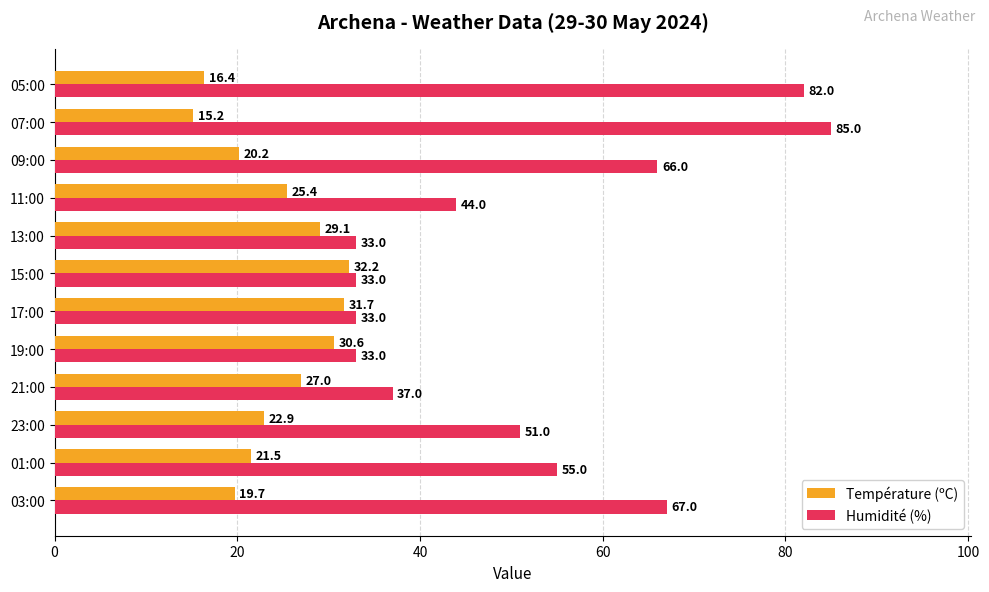

What value does the Humidité (%) series have at 19:00?

33.0